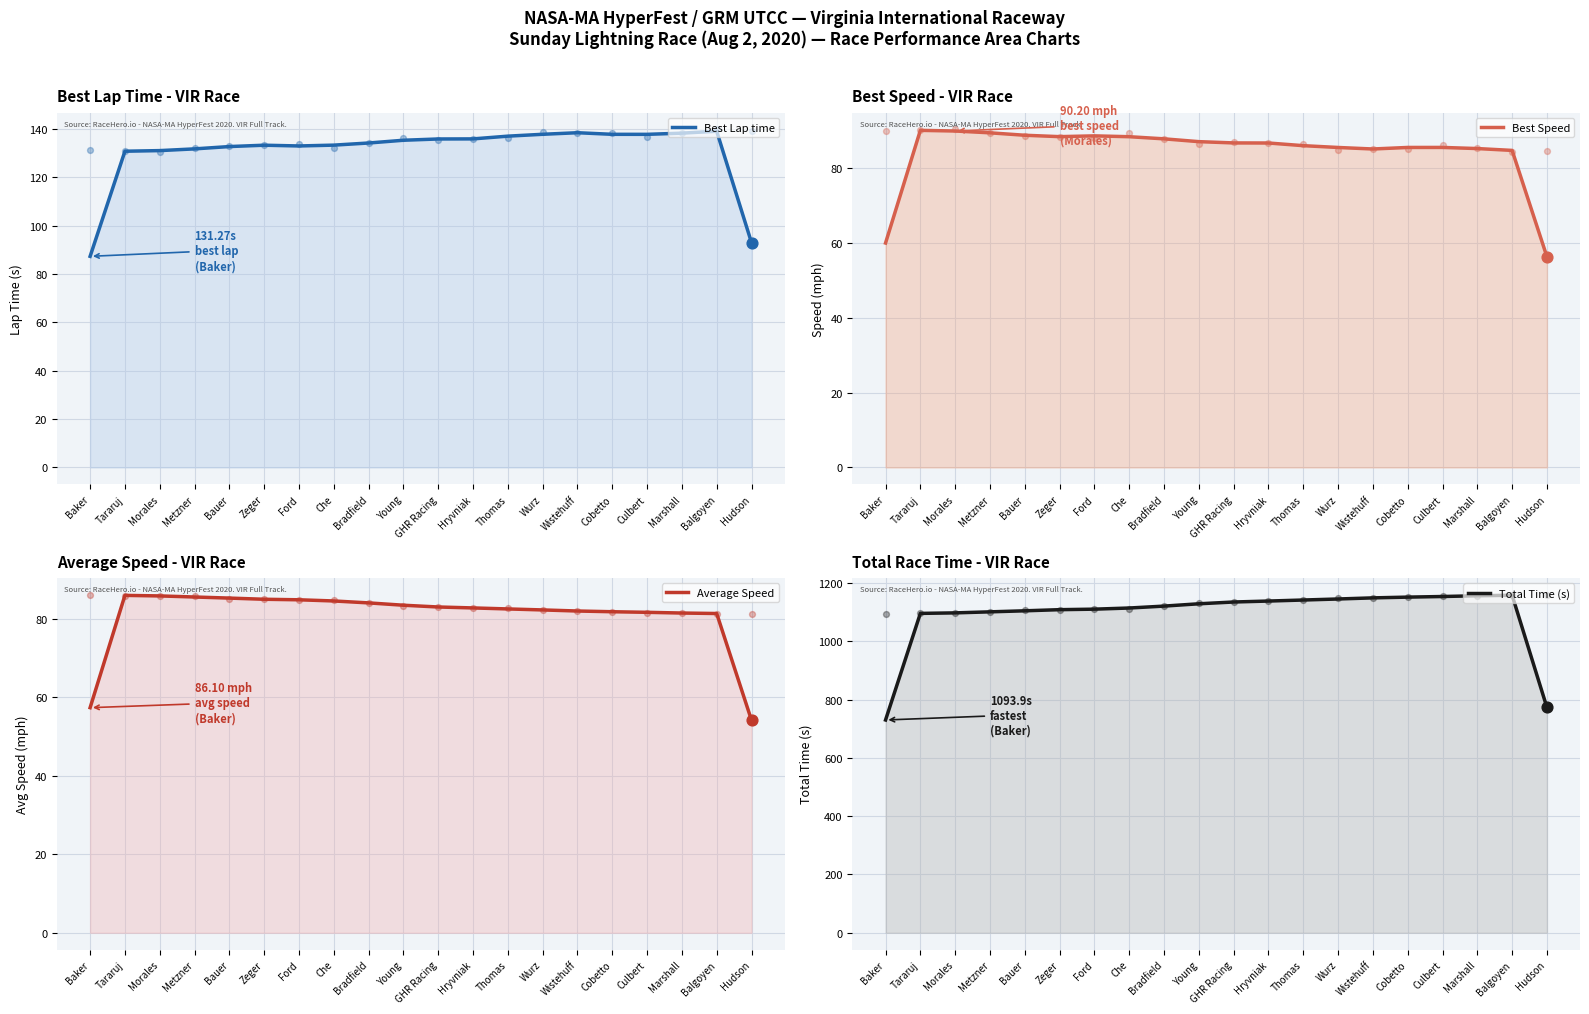

Which series has the largest Y range (max minus min)?

Total Time (s)